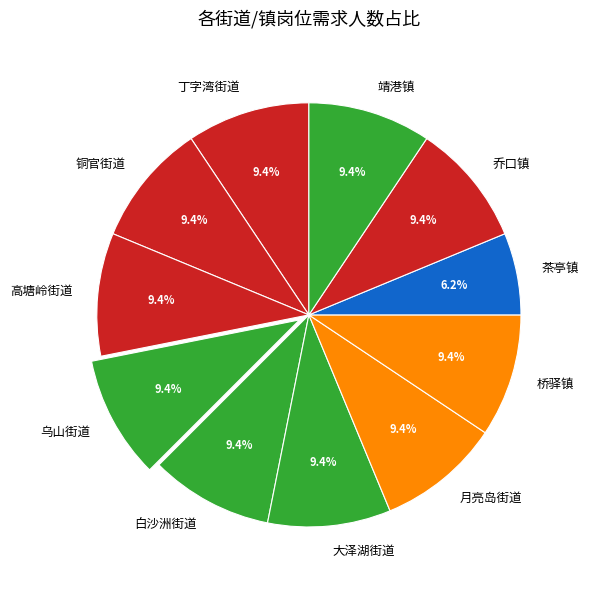

Does any single category account for the majority?

No